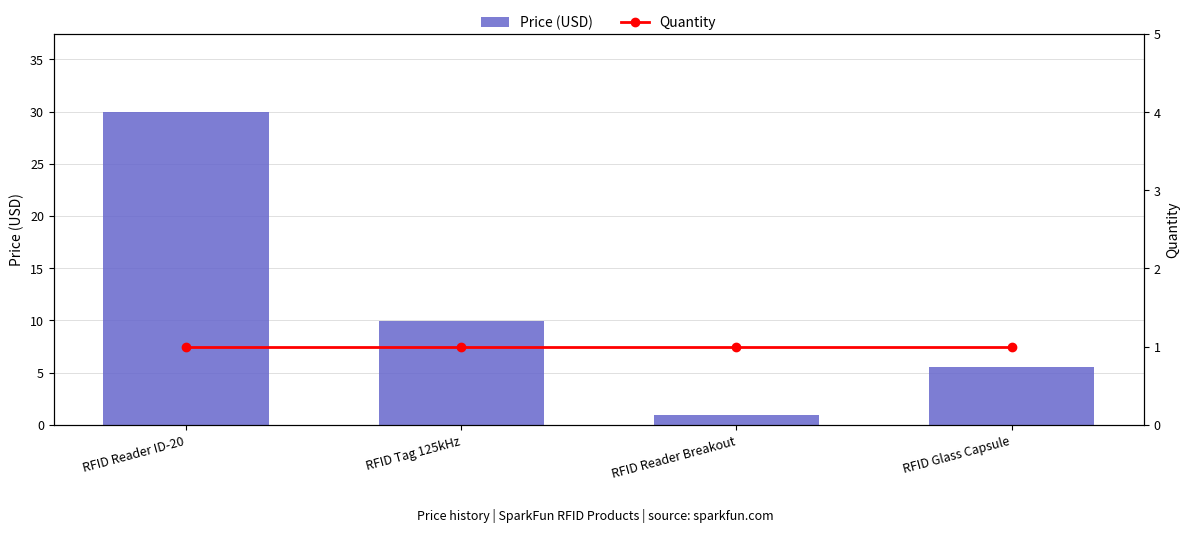

True or false: Quantity has a value of 1.0 at RFID Reader Breakout.

True